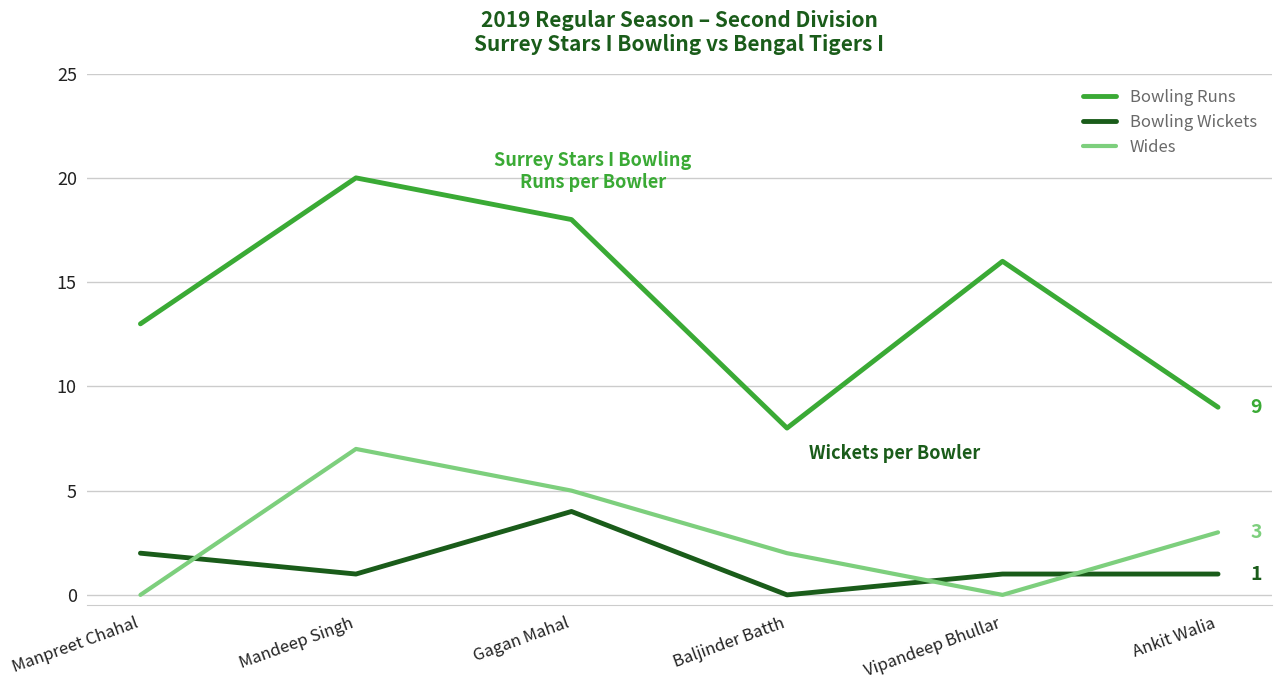

How many data points does each series have?

6